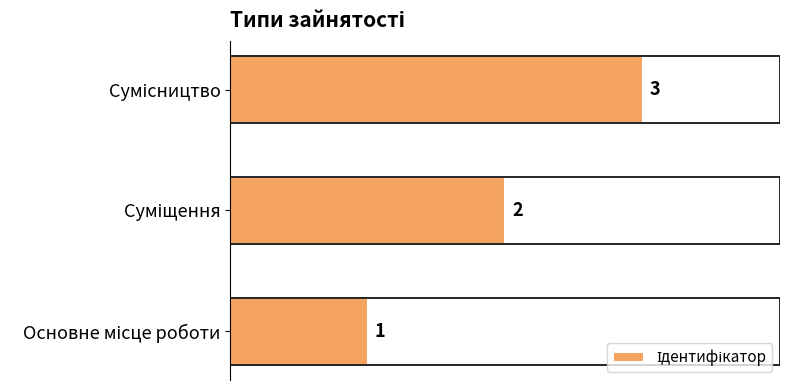

What is the maximum value shown in the chart?

3